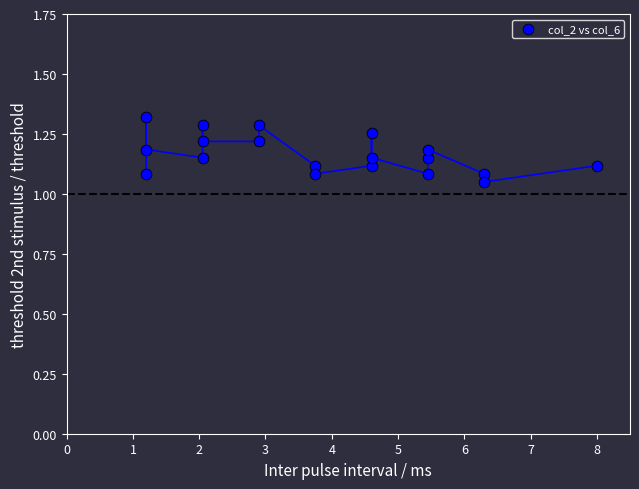

What is the range of Y values (max minus min)?

0.3